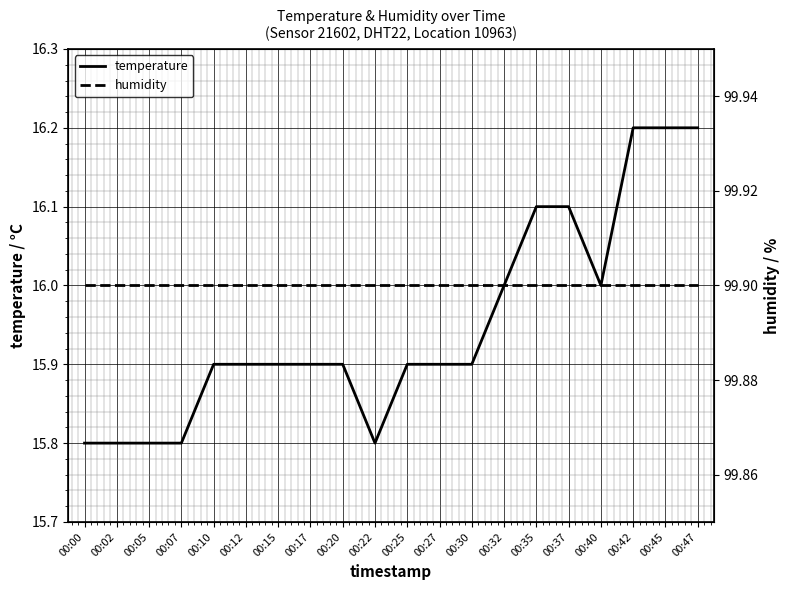

What value does the humidity series have at 00:12?

99.9